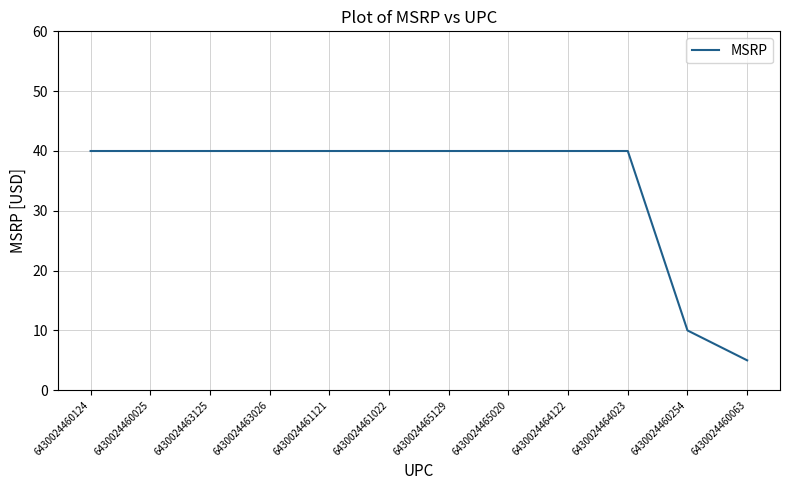

Is it true that the value at 6430024461121 is 26.3?

False